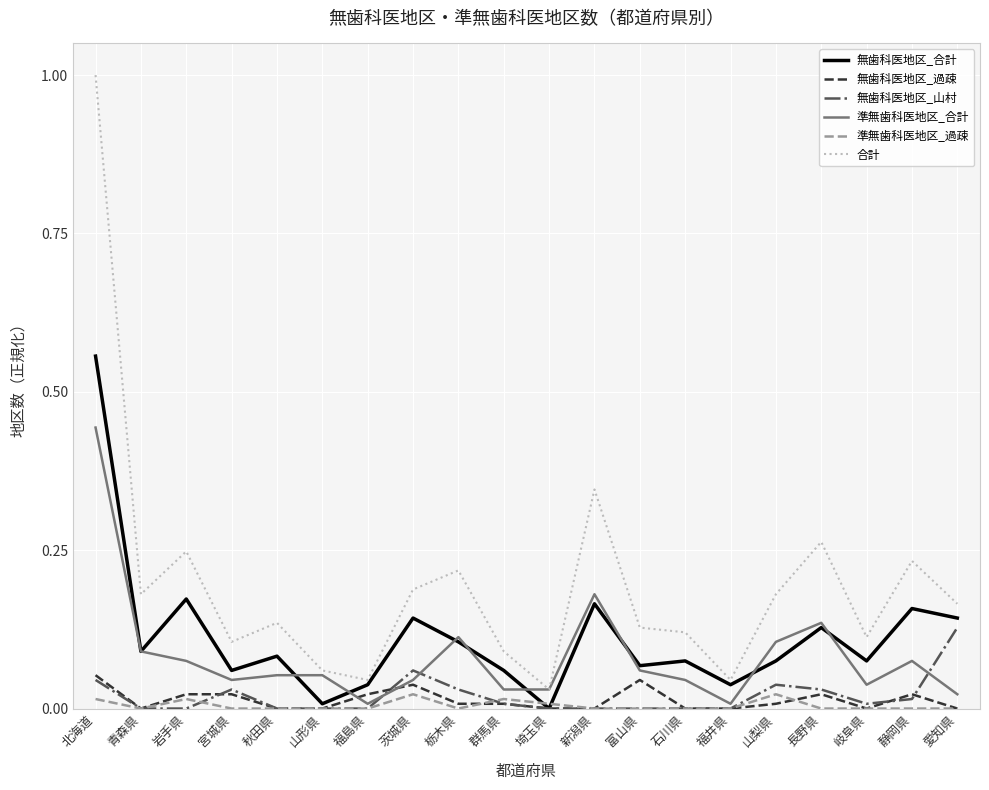

The 準無歯科医地区_合計 series shows 0.0 at 茨城県. True or false?

True